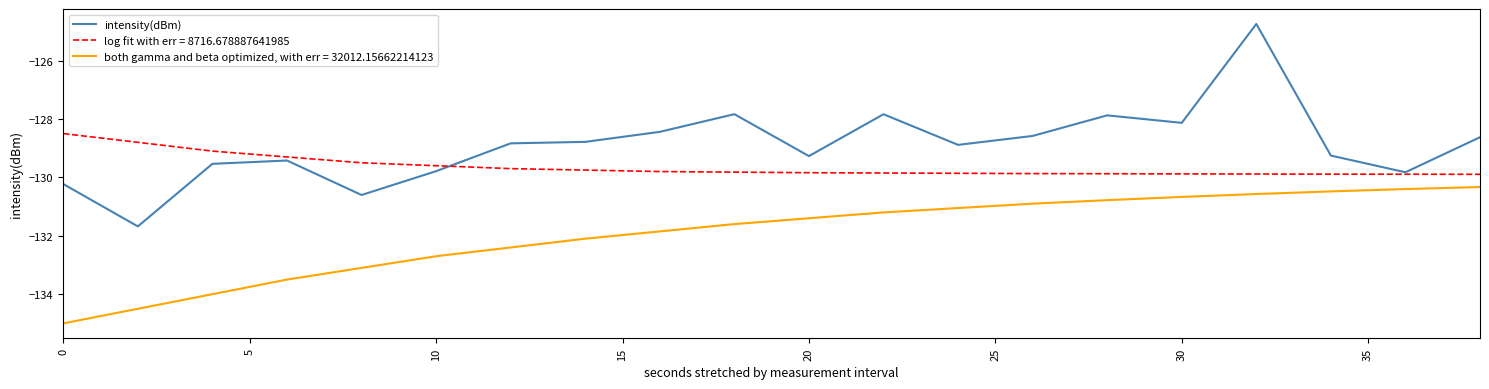

What is the minimum value for log fit with err = 8716.678887641985?

-129.9